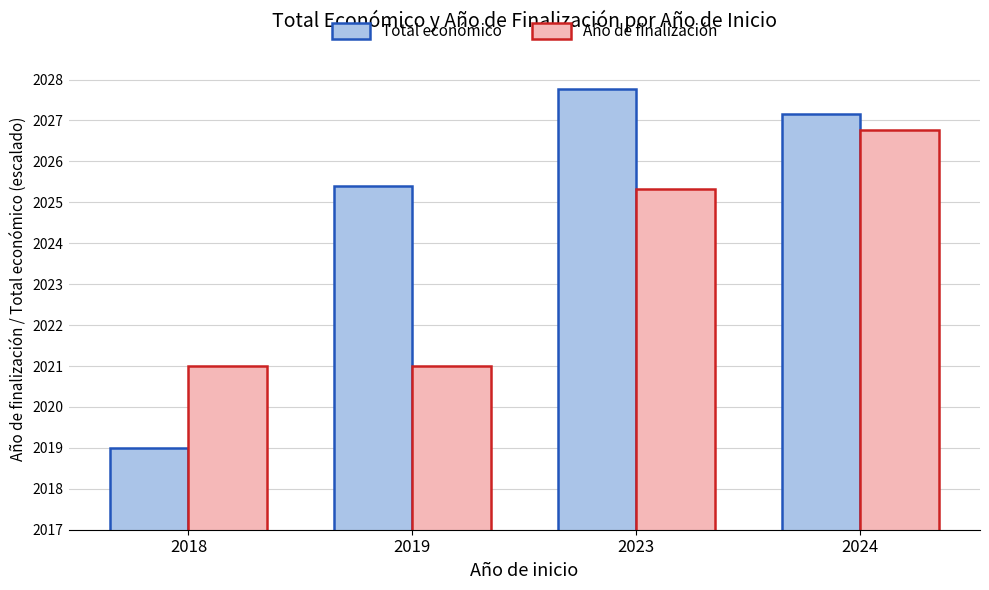

Which series changed the most between 2019 and 2023?

Año de finalización